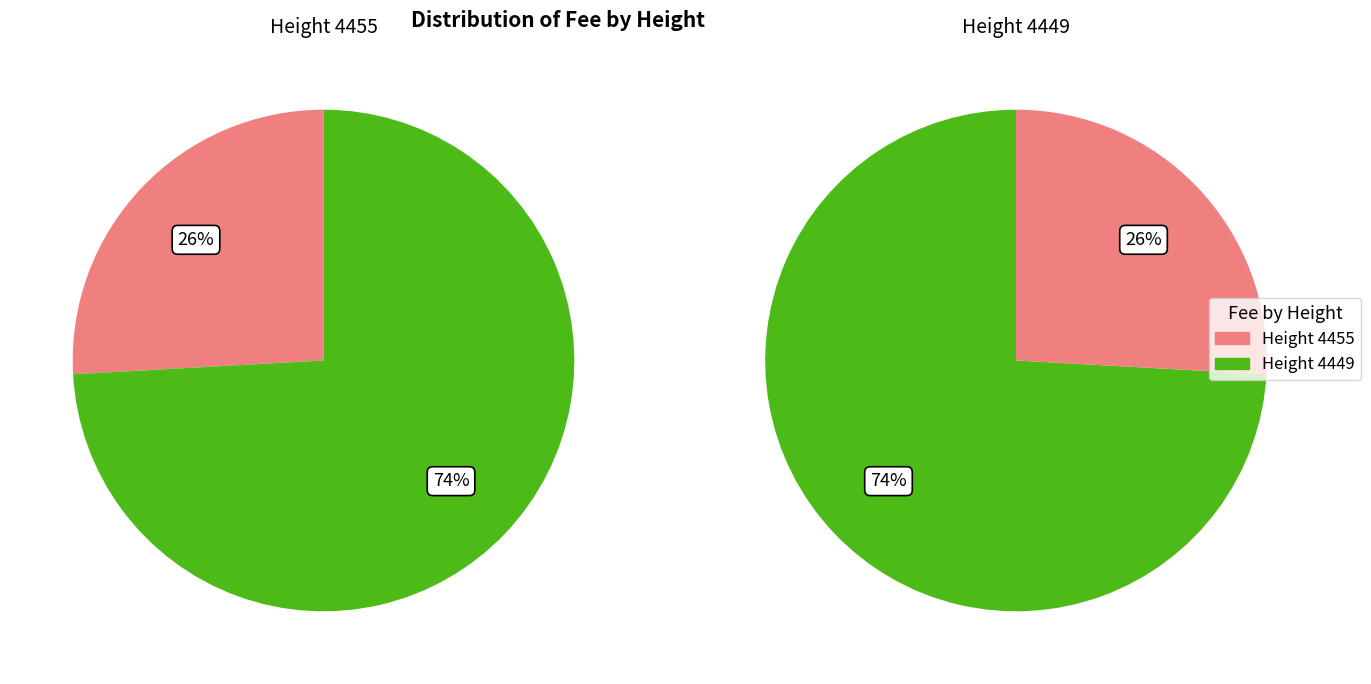

Is there a majority slice in this chart?

Yes